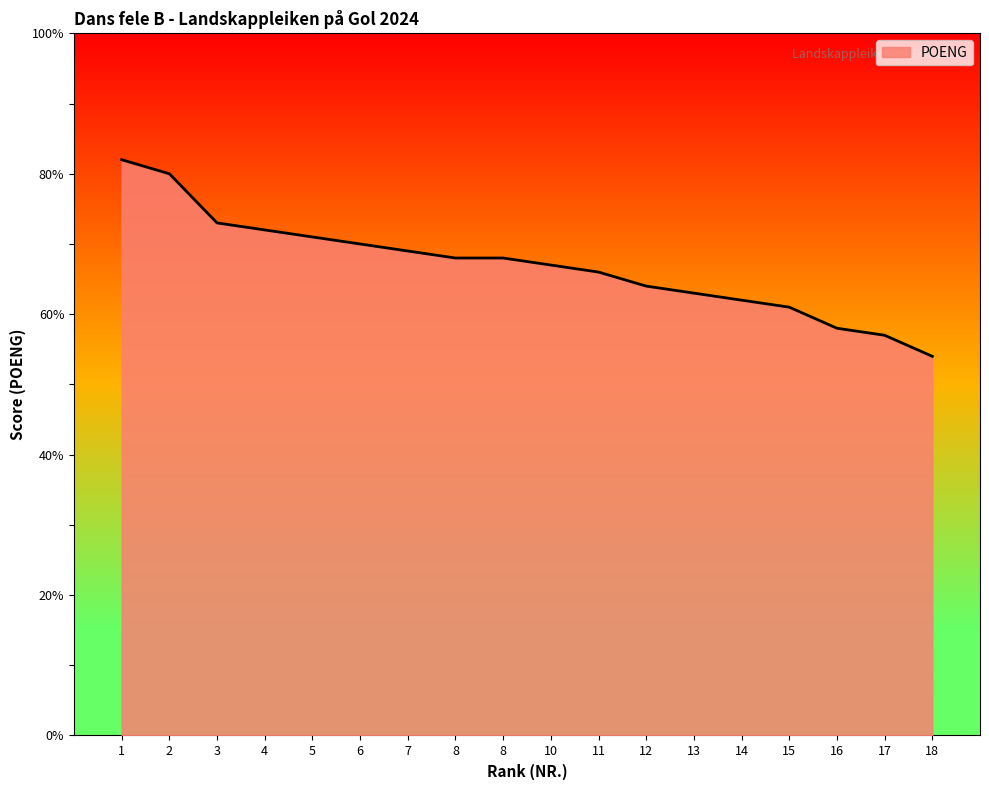

Does the chart have visible grid lines?

No